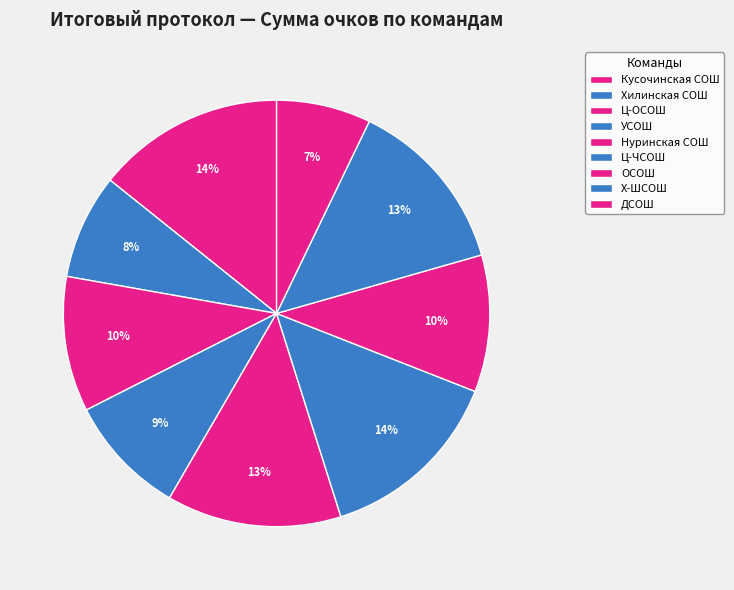

The УСОШ slice represents 13% of the pie. True or false?

False